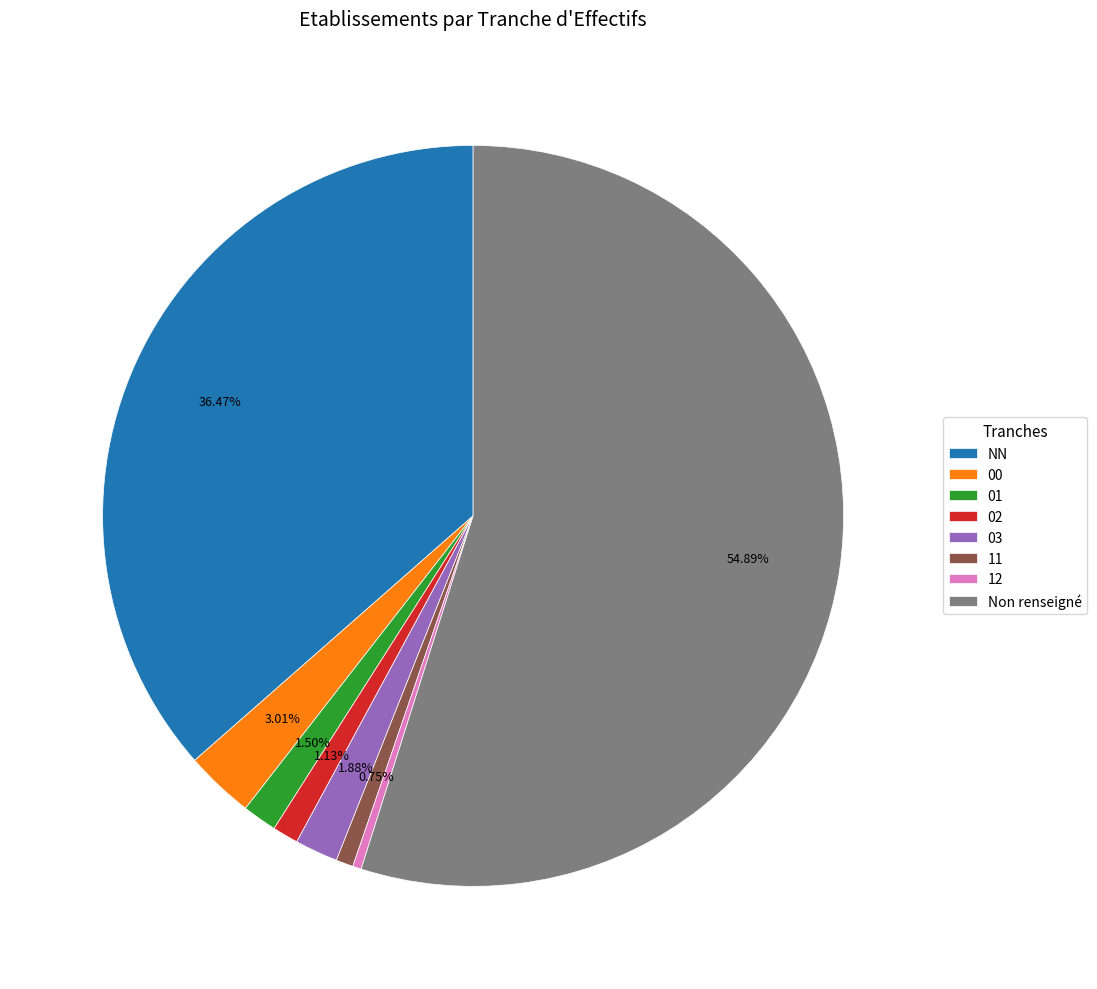

To the nearest percent, what is the combined percentage of 02 and 00?

4%